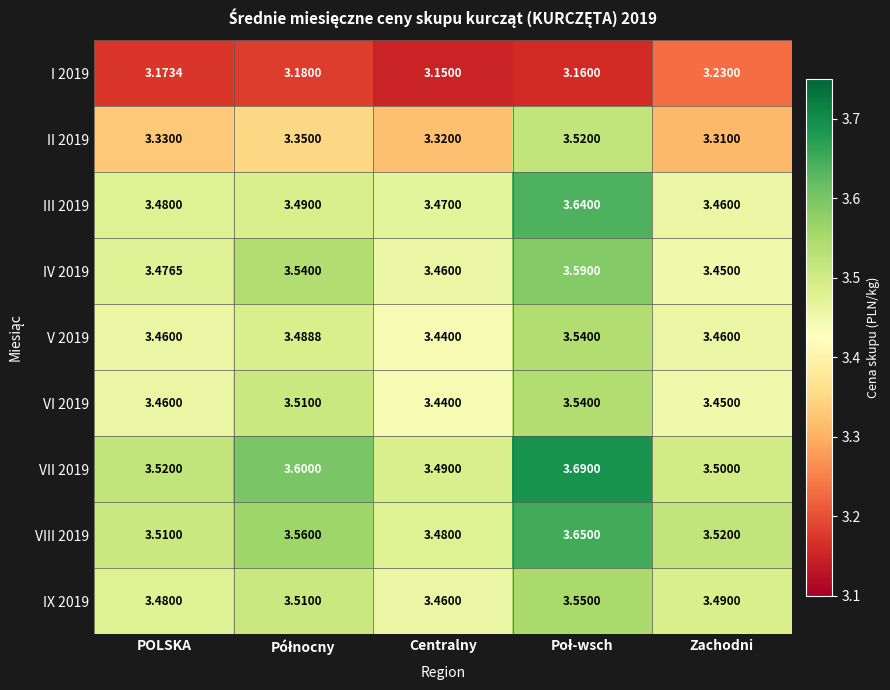

Which series has the largest total across all categories?

VII 2019